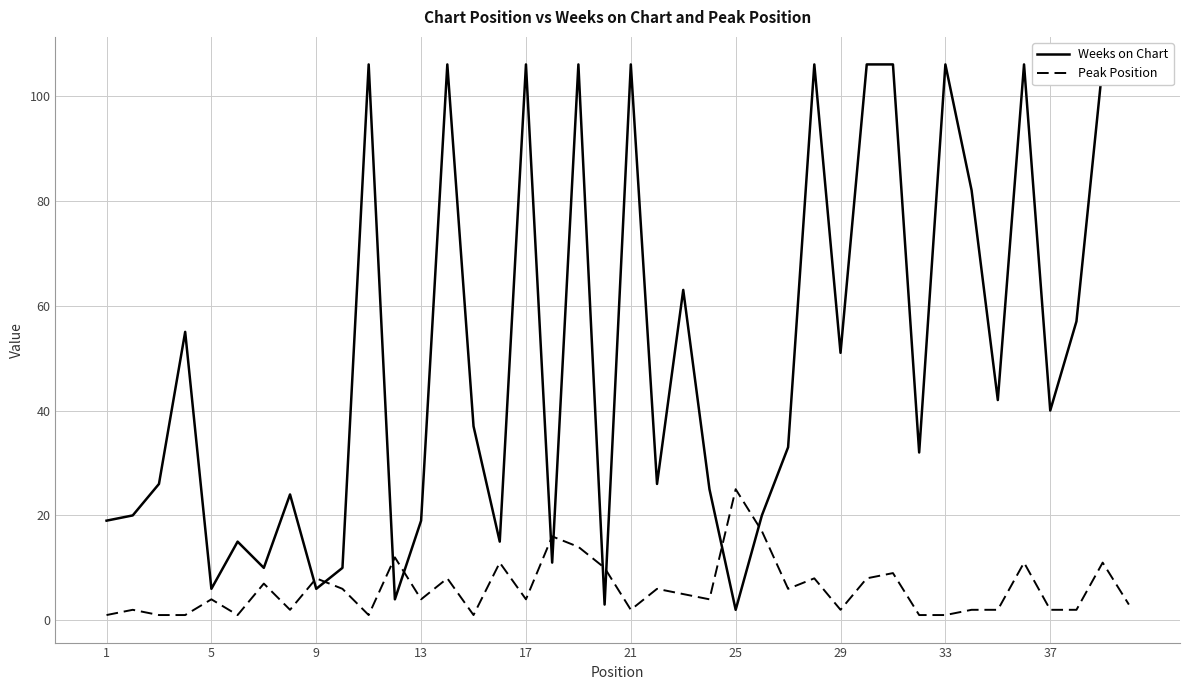

Is it true that Peak Position equals 4 at 5?

True